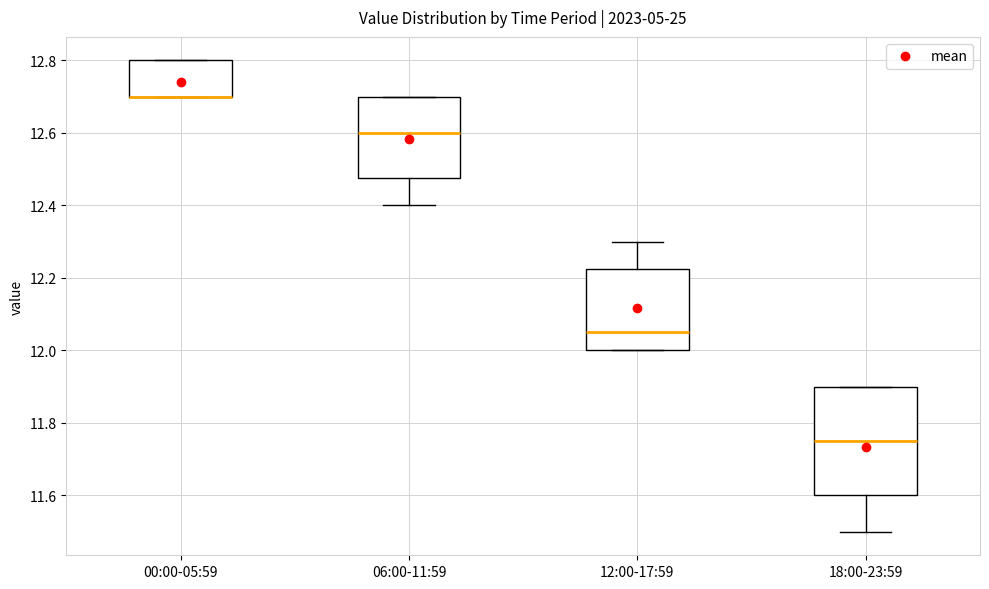

Comparing the boxes themselves (not the whiskers), which one is the tallest?

18:00-23:59